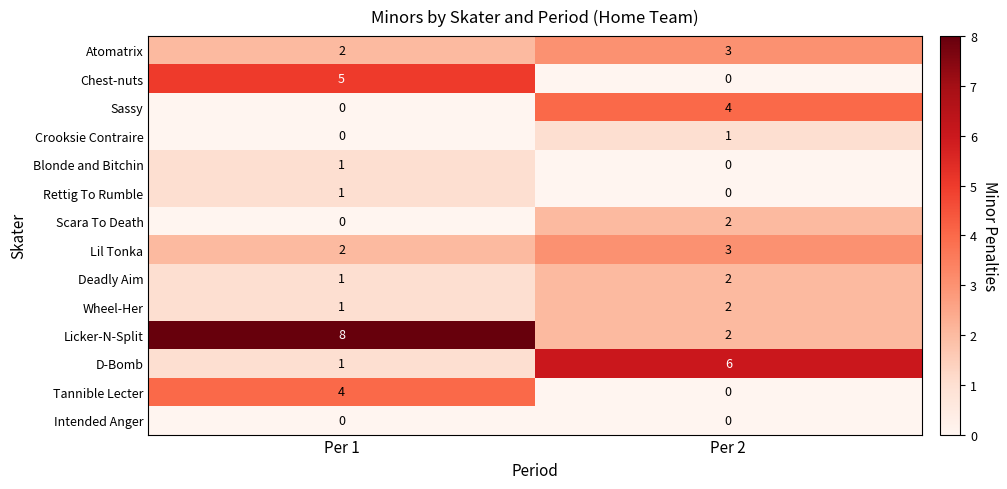

What is the sum of all Chest-nuts values?

5